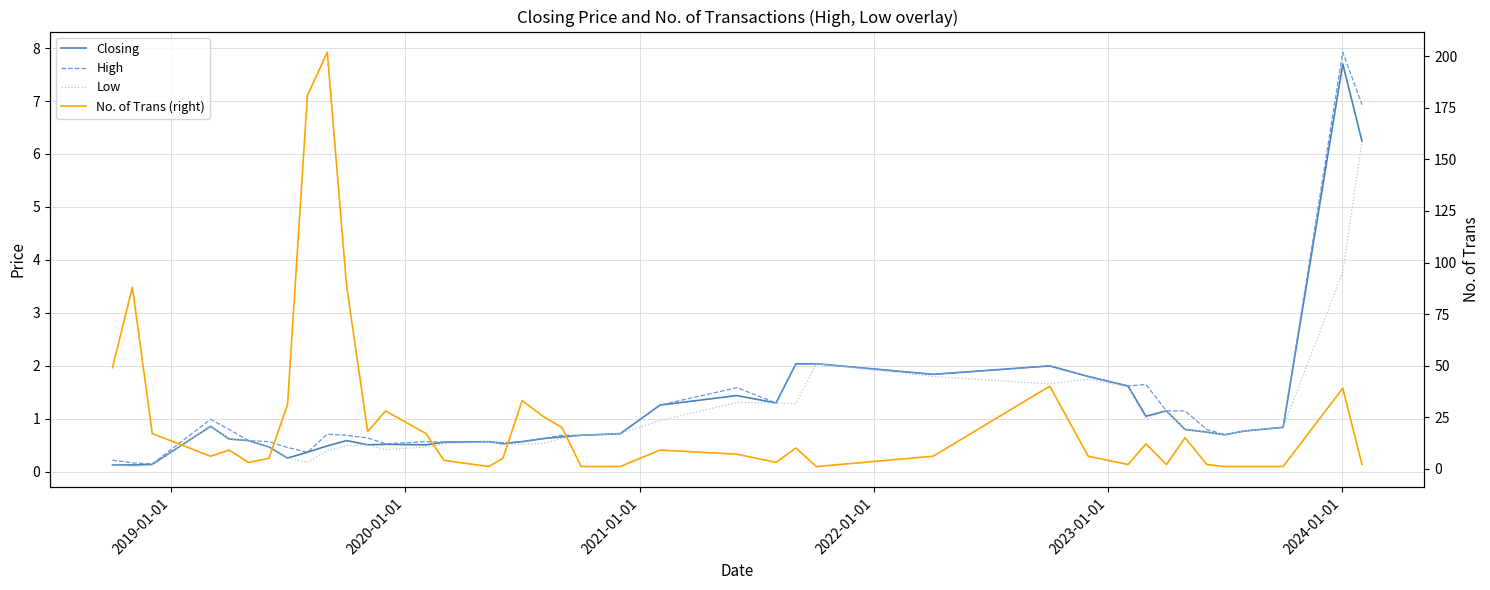

How many data points does each series have?

40